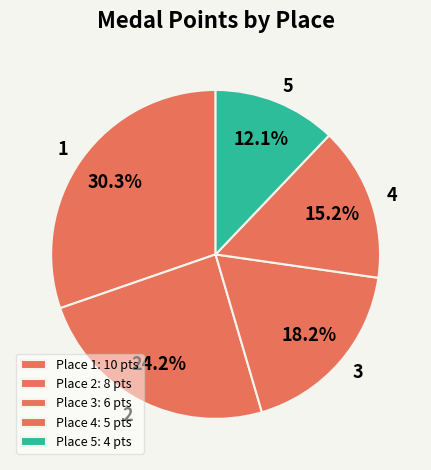

Which category has the smallest portion of the pie?

Place 5: 4 pts